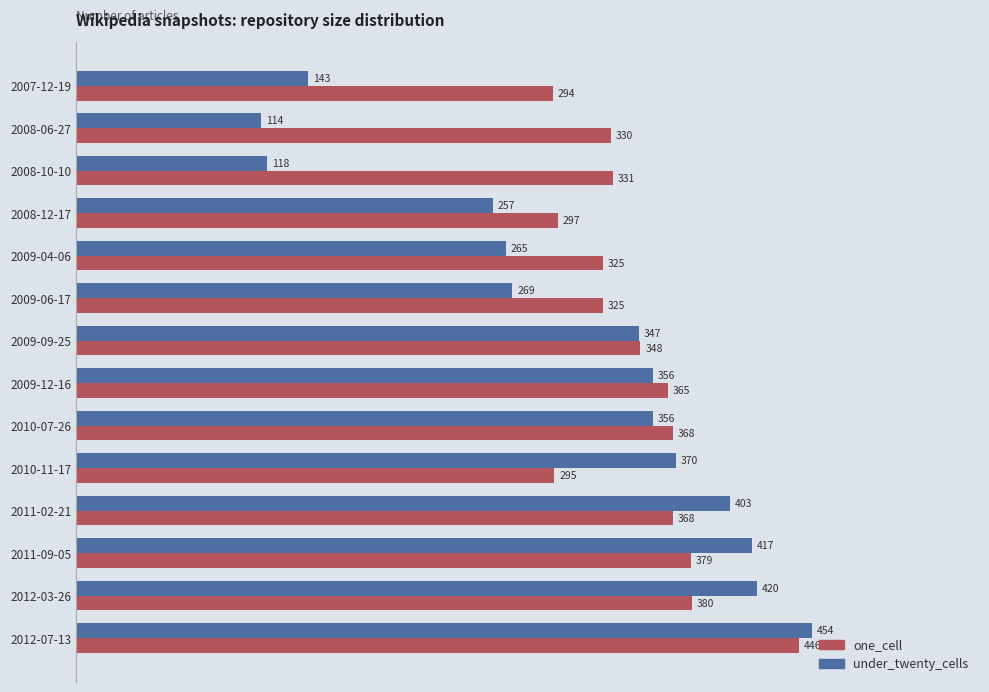

Is the value of one_cell at 2010-11-17 greater than the value of under_twenty_cells at 2008-06-27?

Yes